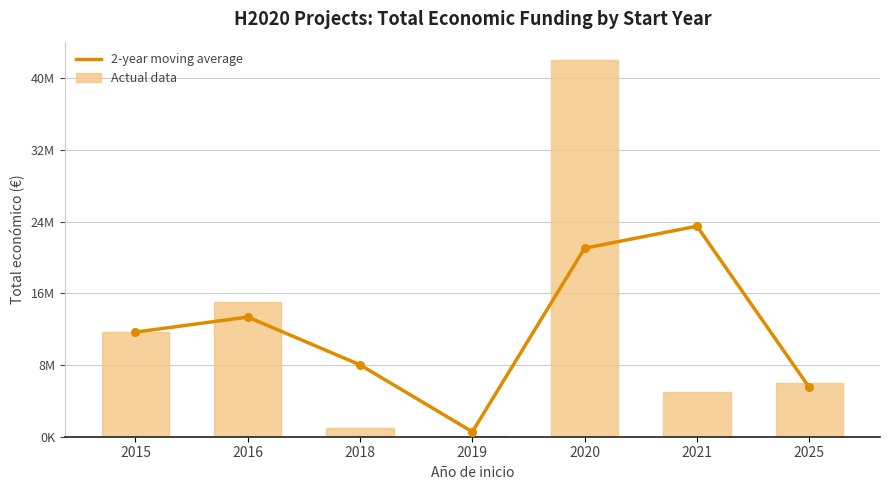

Which series has the largest total across all categories?

2-year moving average